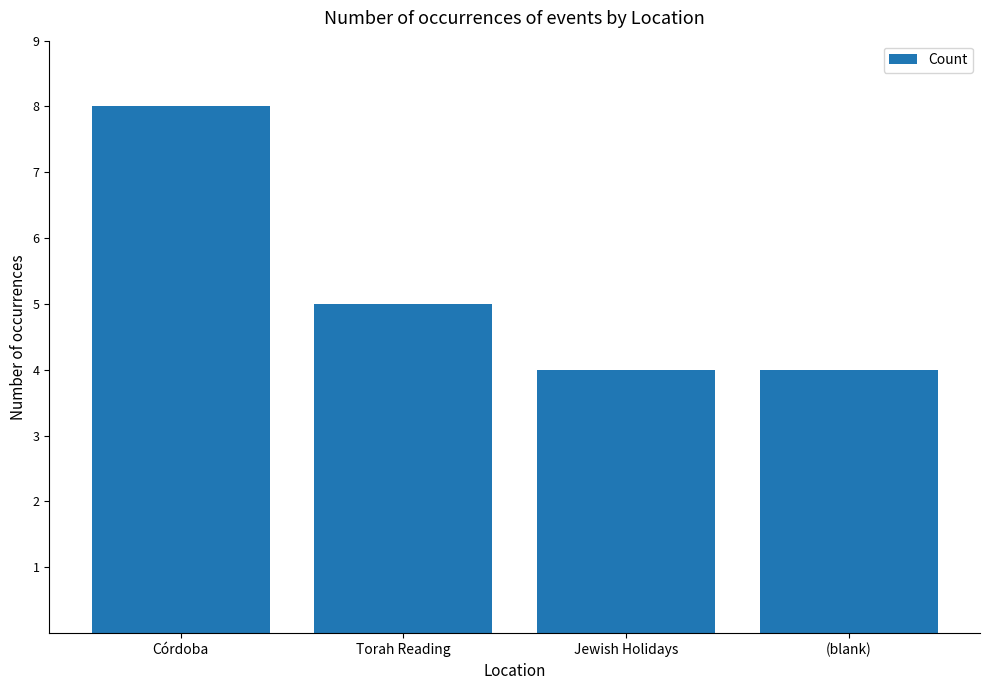

How many values are between 4 and 8?

4